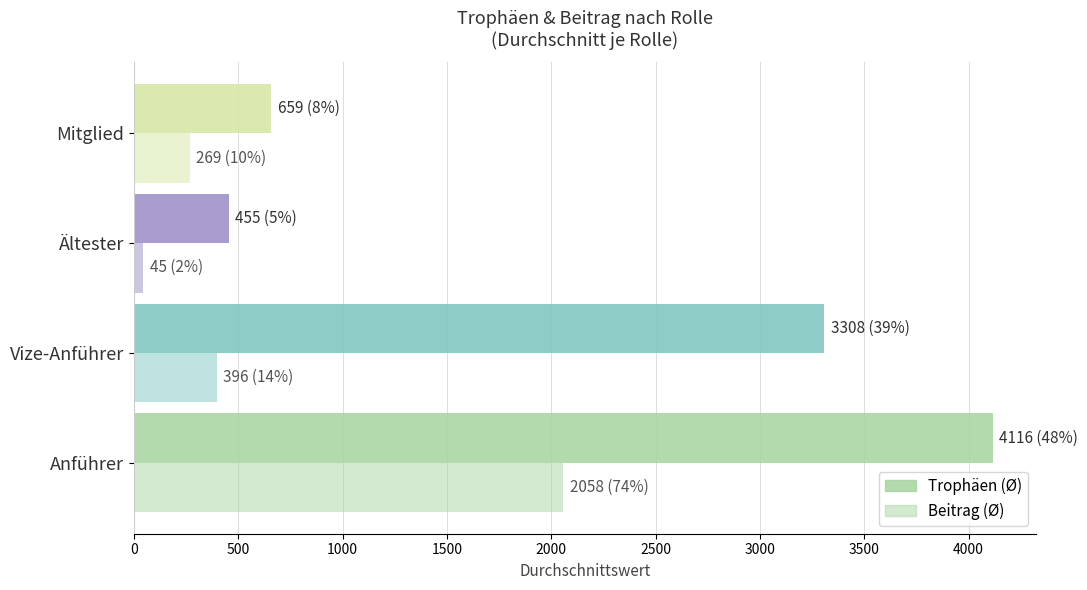

What is the value of the Trophäen bar at the 1st from the left?

4116